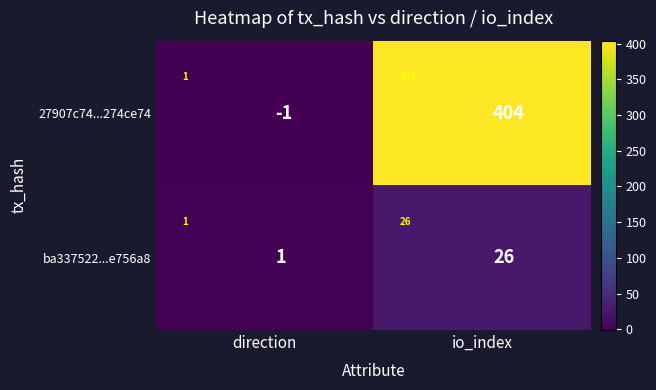

Which category has the highest value in the ba337522...e756a8 series?

io_index